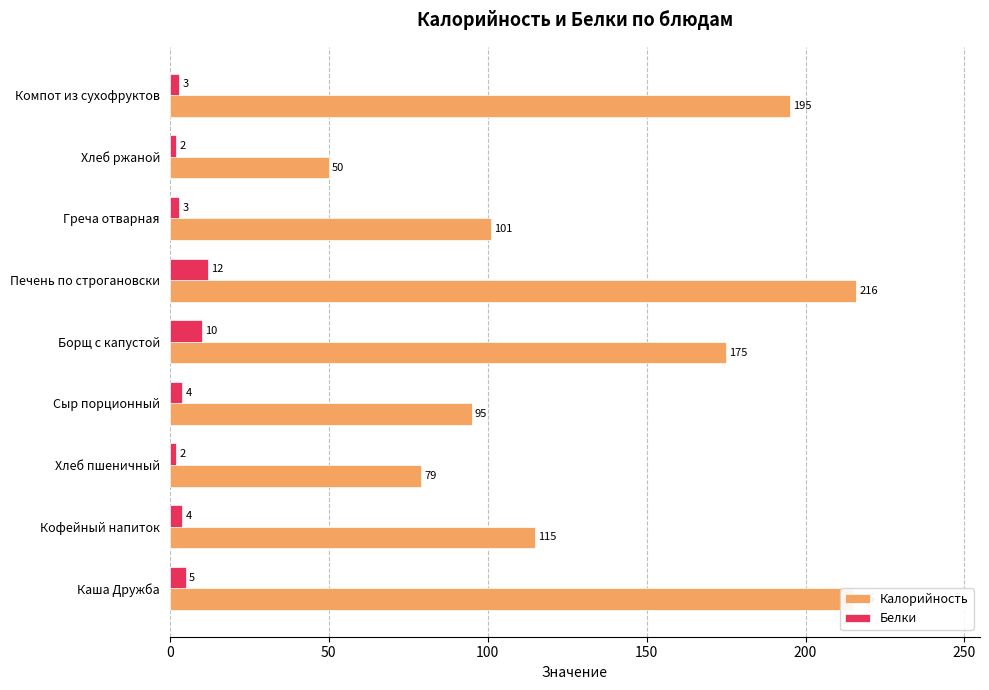

What is the difference between the highest and lowest values at Греча отварная?

98